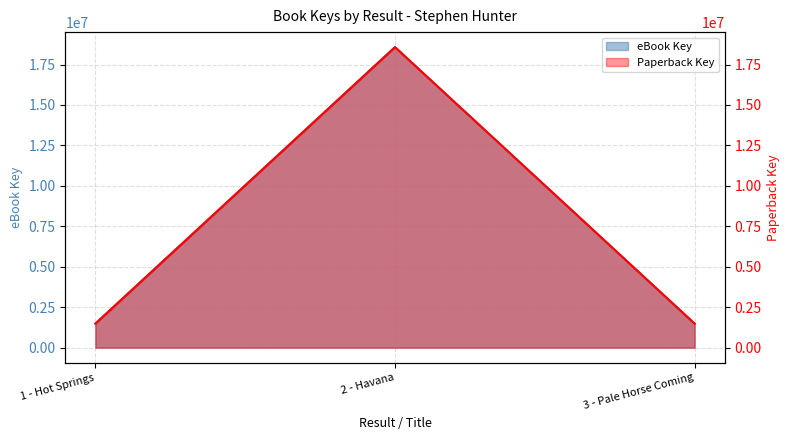

What is the average value of the Paperback Key series?

7181744